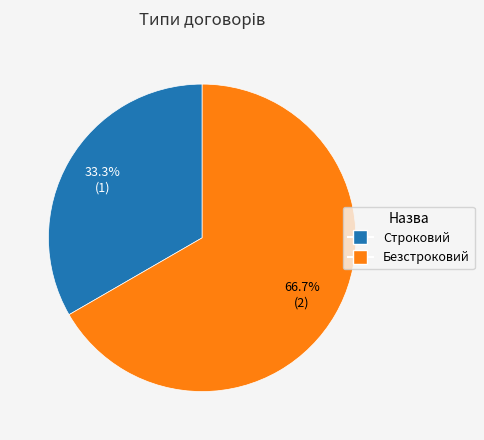

Is it true that Строковий is 39% of the pie?

False